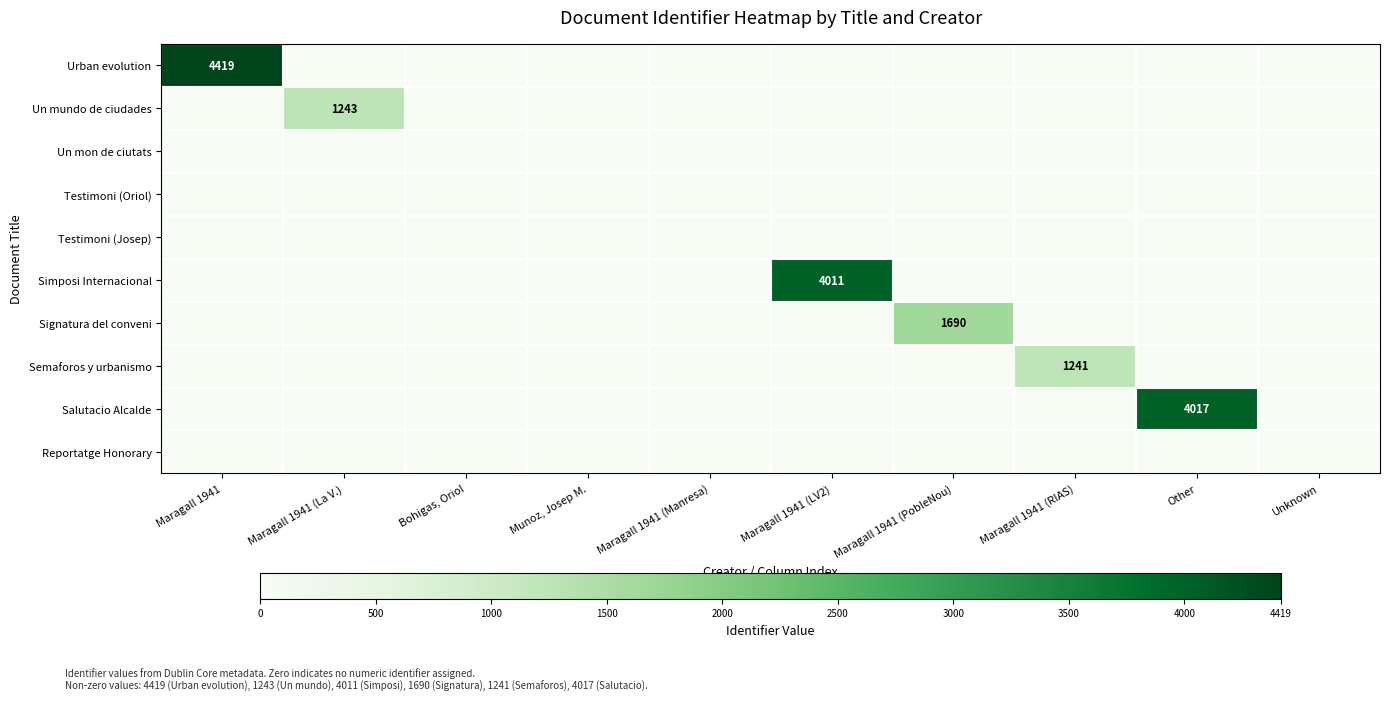

What is the total value across all series at Maragall 1941 (PobleNou)?

1690